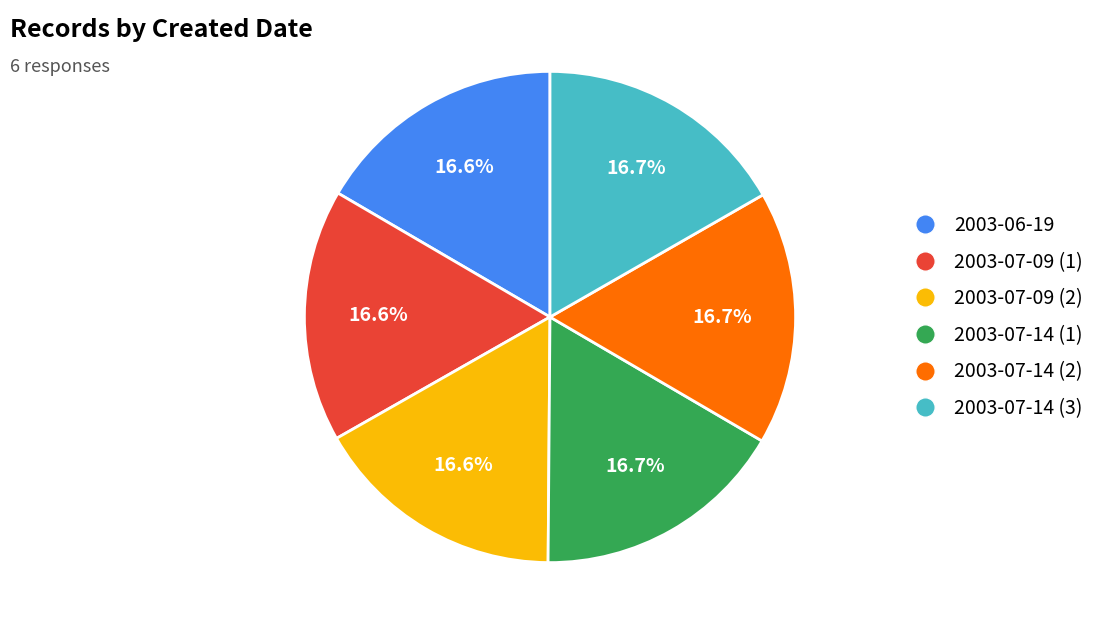

Does 2003-07-14 (3) account for over 50% of the chart?

No